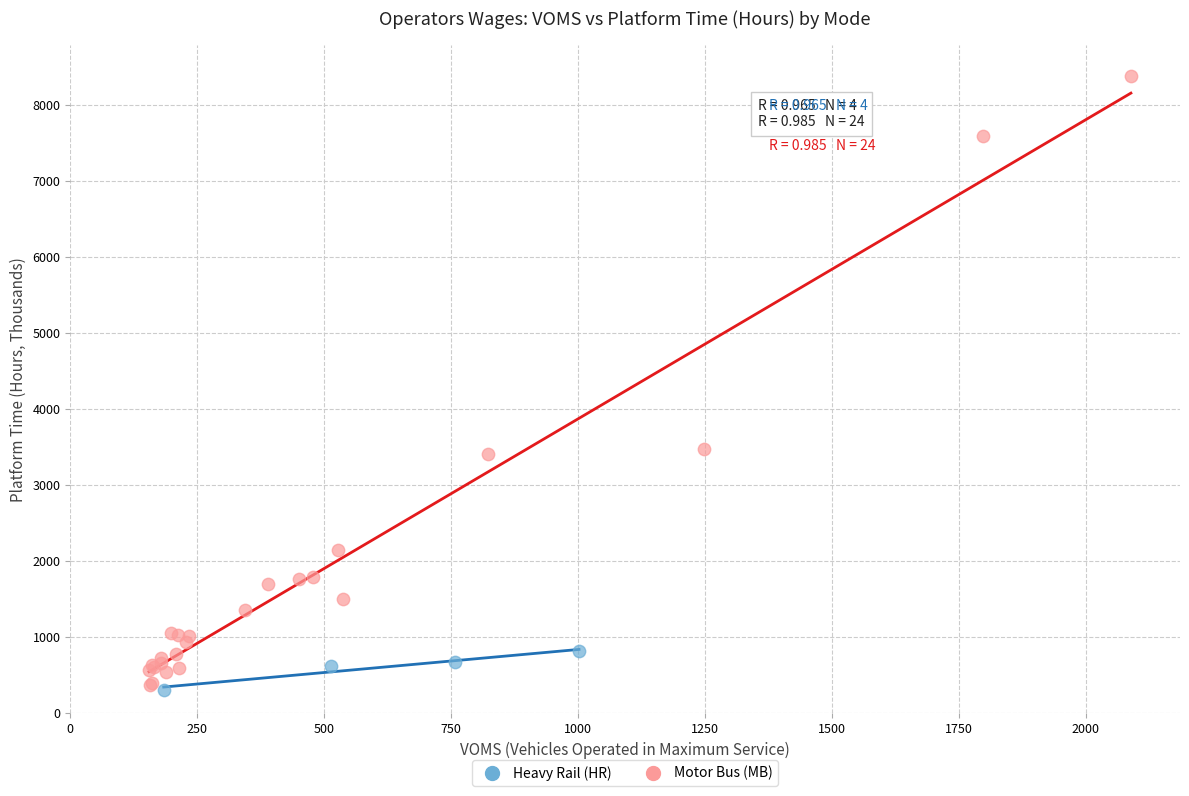

Which series contains the highest Y value?

Motor Bus (MB)